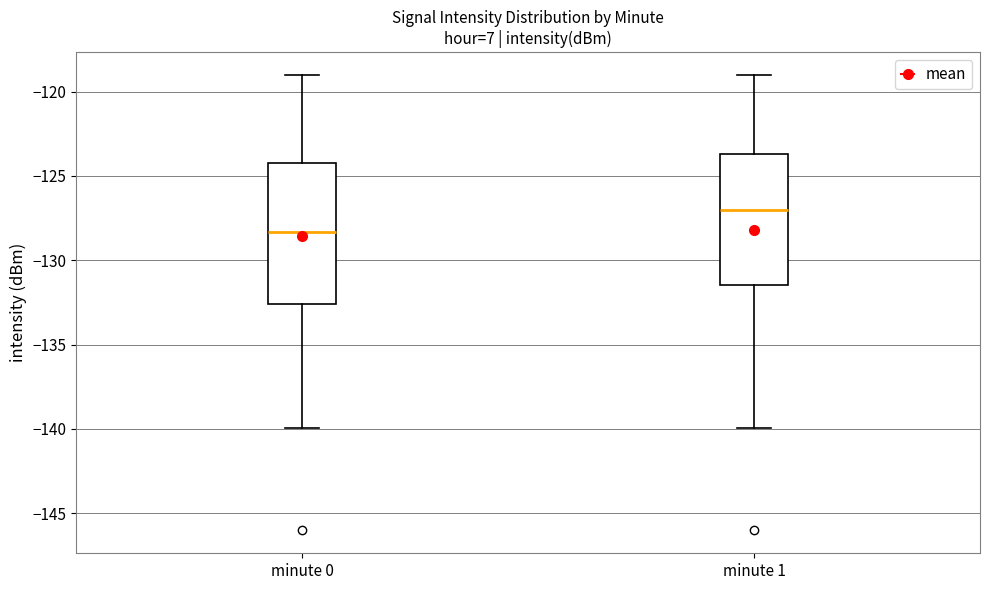

Which box's median line is the highest?

minute 1